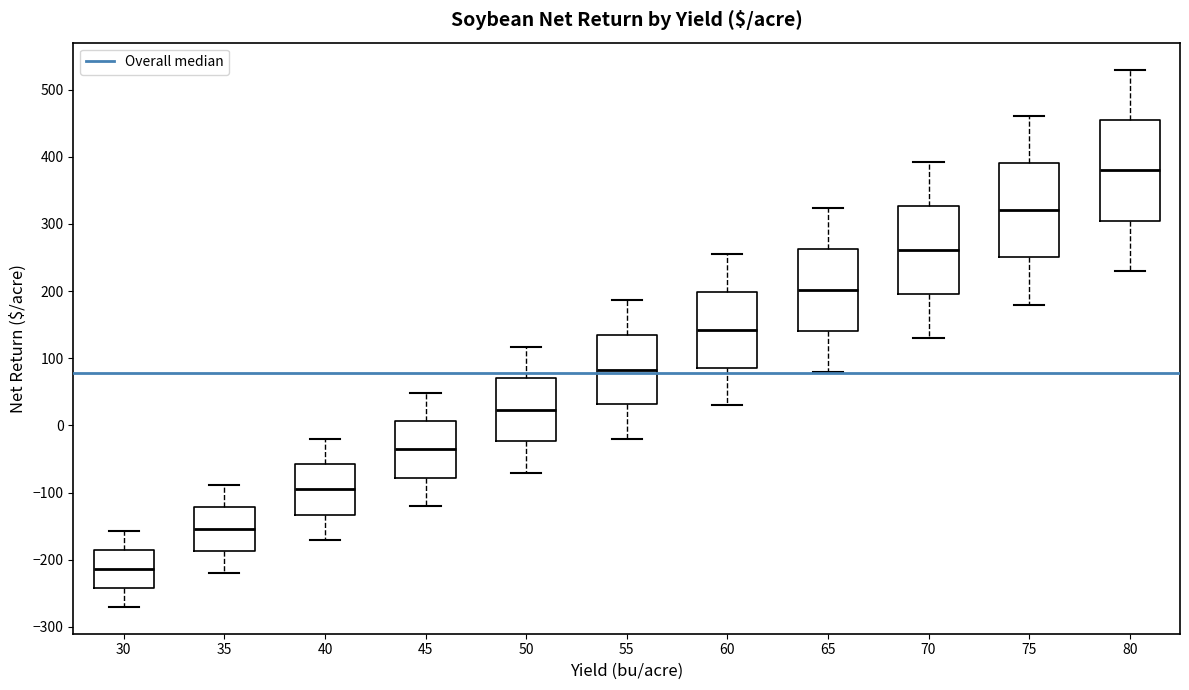

Reading left to right, read every box against the y-axis: the position of its median line, the range the box covers, and the ends of its whiskers. The values are not printed on the chart, so give them approximately, as read against the axis.

30: median -210, box -240 to -190, whiskers -270 to -160
35: median -150, box -190 to -120, whiskers -220 to -90
40: median -100, box -130 to -60, whiskers -170 to -20
45: median -40, box -80 to 10, whiskers -120 to 50
50: median 20, box -20 to 70, whiskers -70 to 120
55: median 80, box 30 to 130, whiskers -20 to 190
60: median 140, box 90 to 200, whiskers 30 to 250
65: median 200, box 140 to 260, whiskers 80 to 320
70: median 260, box 200 to 330, whiskers 130 to 390
75: median 320, box 250 to 390, whiskers 180 to 460
80: median 380, box 300 to 450, whiskers 230 to 530